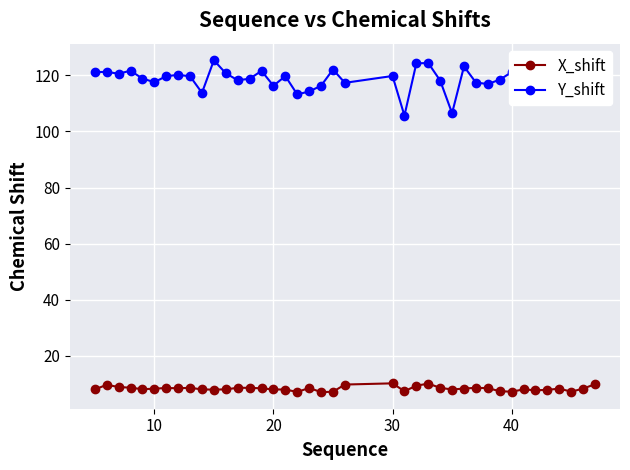

What is the minimum value for Y_shift?

105.6